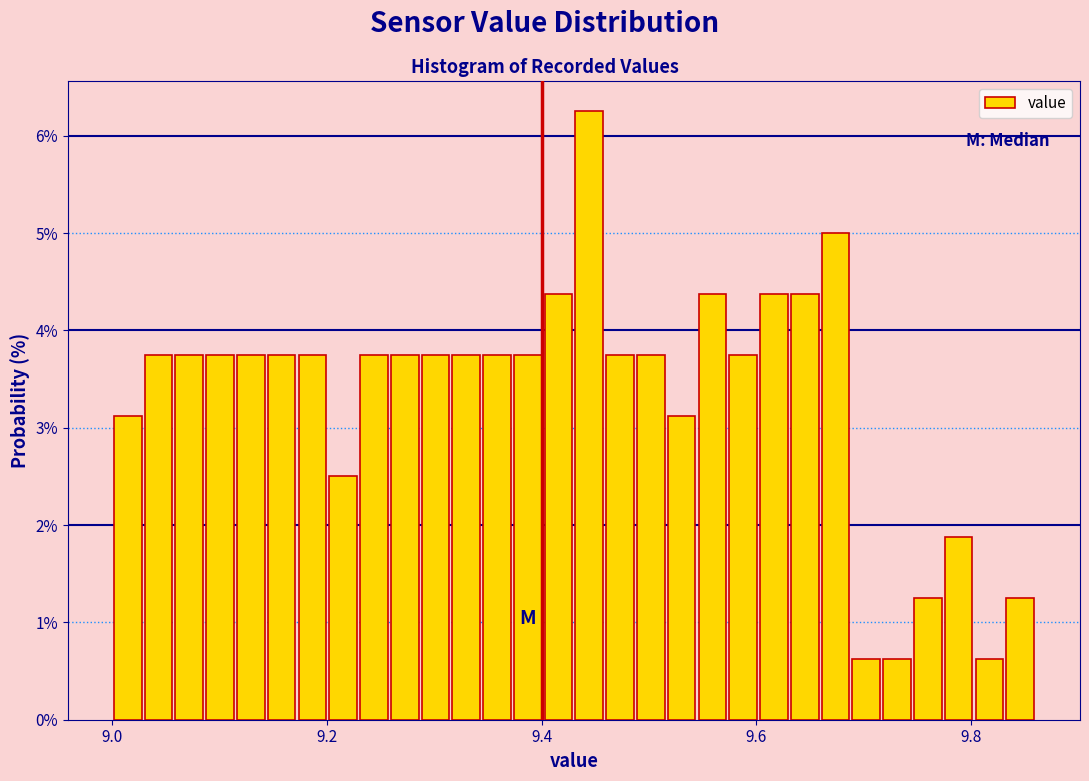

Around what value on the x-axis is the tallest bar? Give the approximate position of its centre, as read against the axis.

9.44